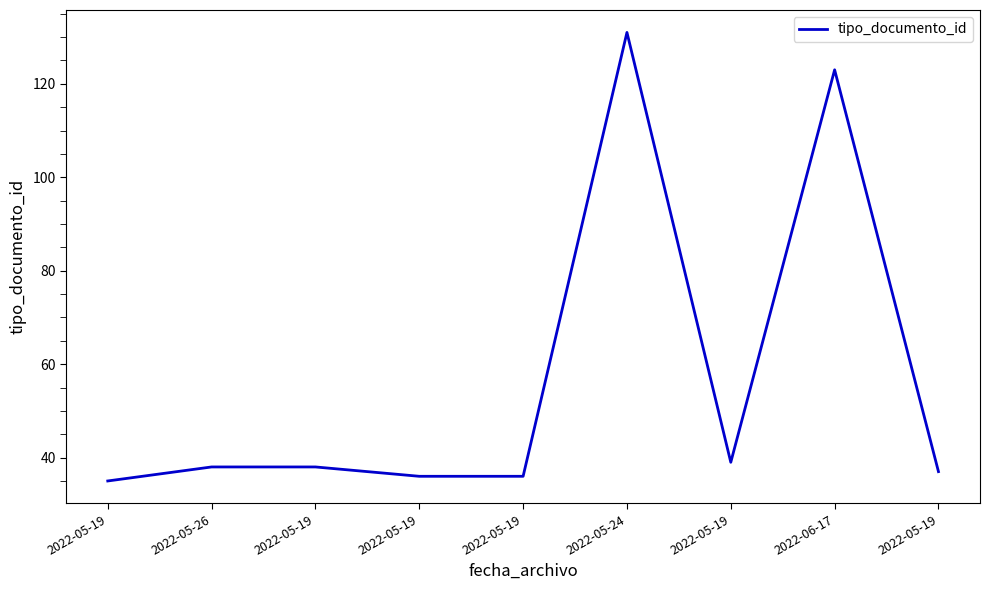

Rank the categories by value from highest to lowest.

2022-05-24, 2022-06-17, 2022-05-19, 2022-05-26, 2022-05-19, 2022-05-19, 2022-05-19, 2022-05-19, 2022-05-19